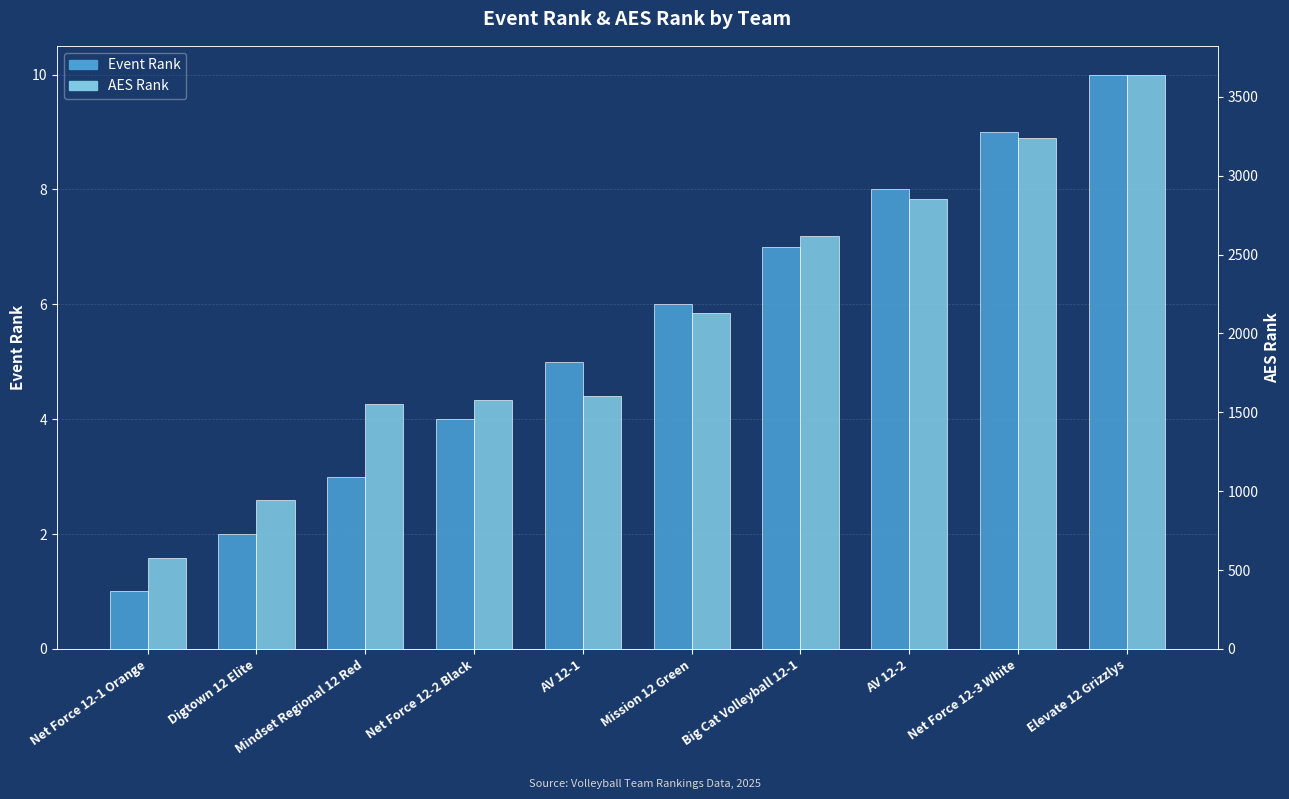

What are all the series names shown in the legend?

Event Rank, AES Rank